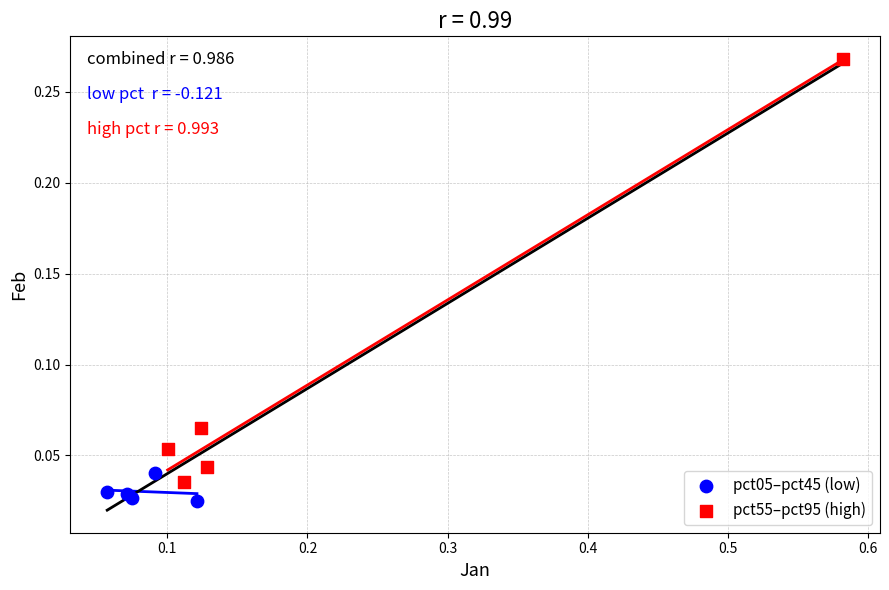

Which series reaches the maximum Y coordinate?

pct55–pct95 (high)